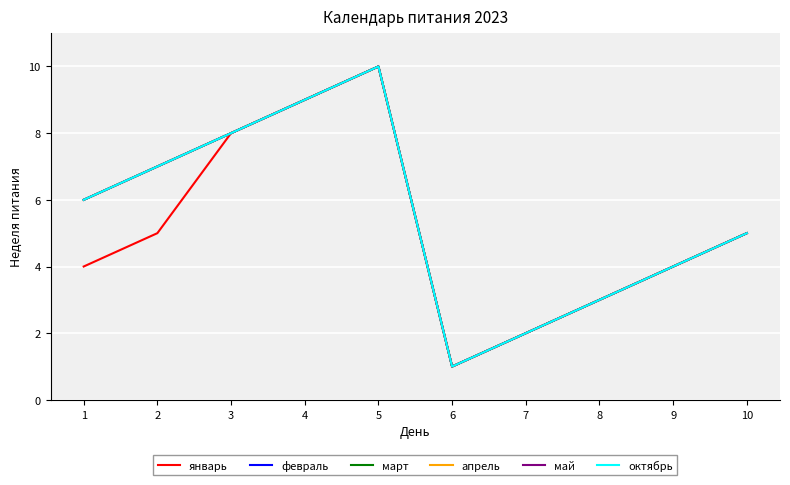

Which series has the largest total across all categories?

февраль